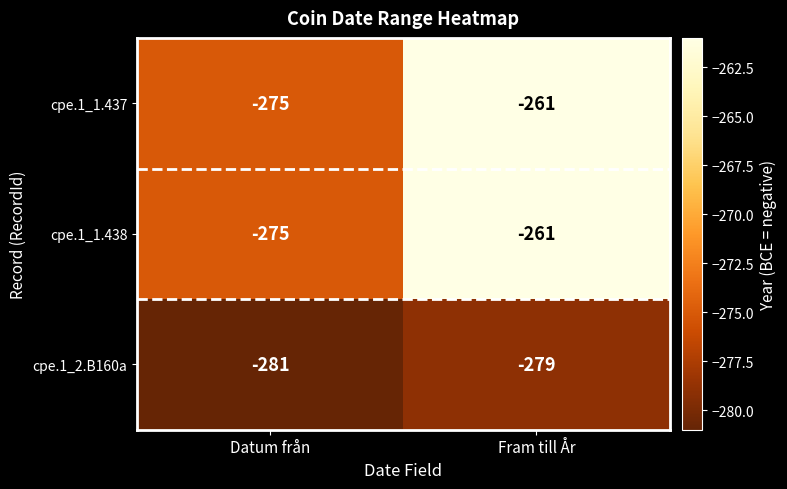

Is it true that cpe.1_1.438 equals -261 at Fram till År?

True